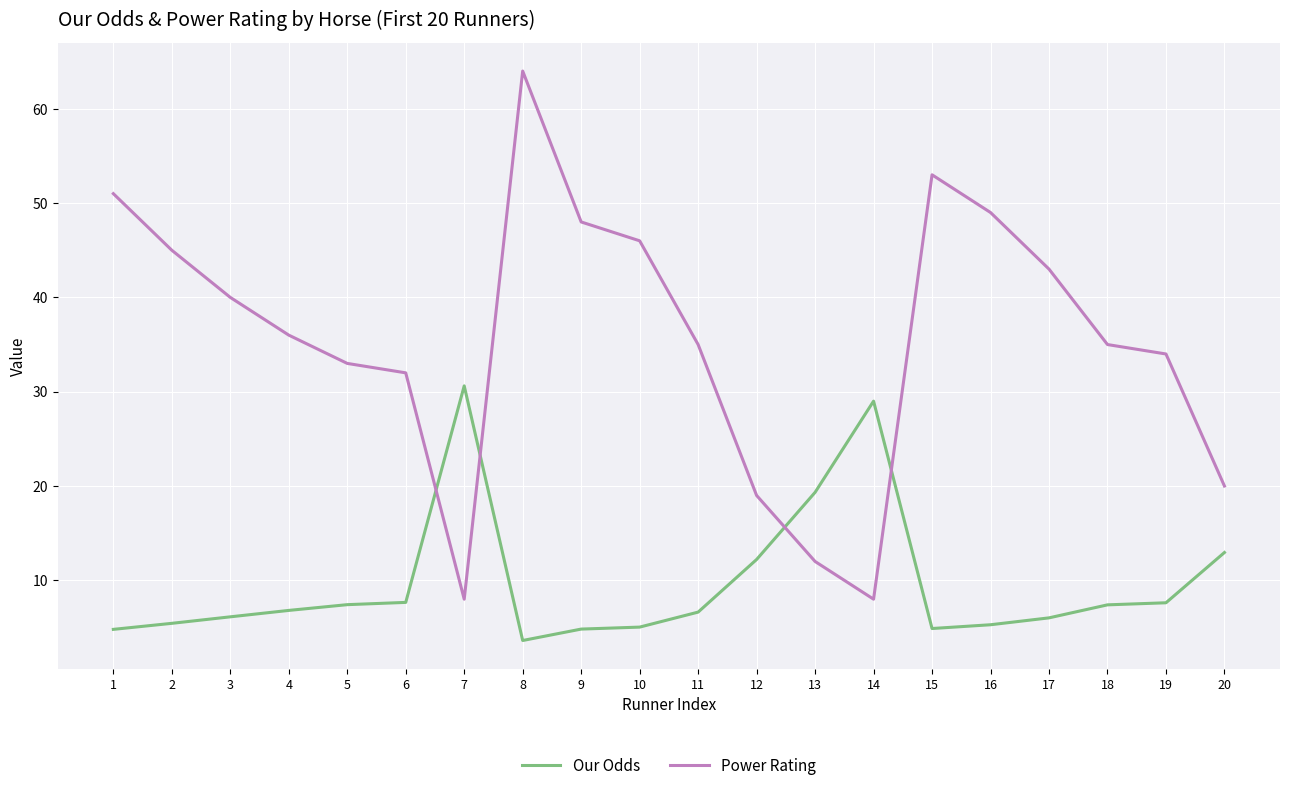

At how many categories does at least one series exceed 60?

1